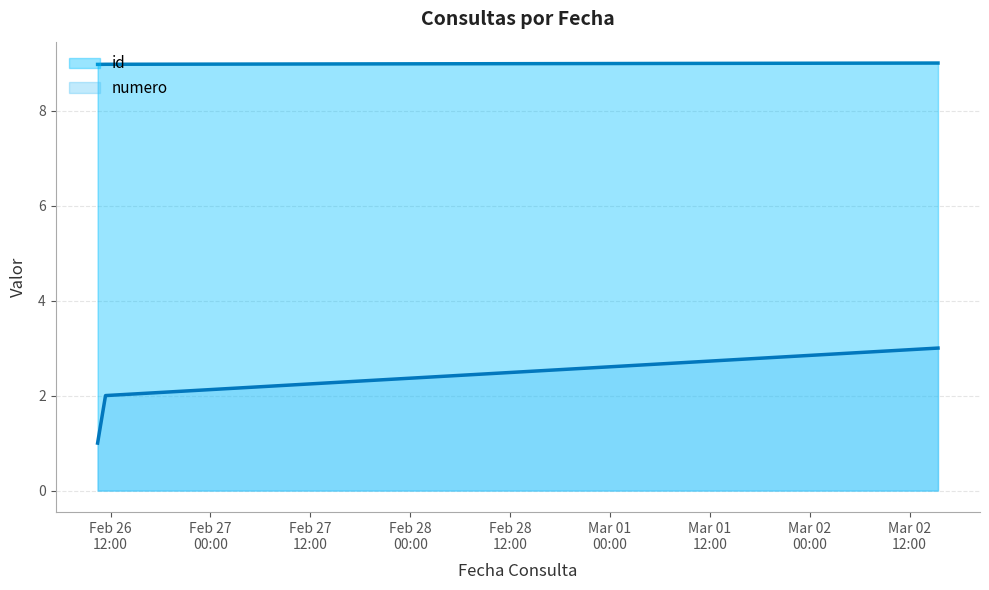

How many numero values are between 1 and 3?

3